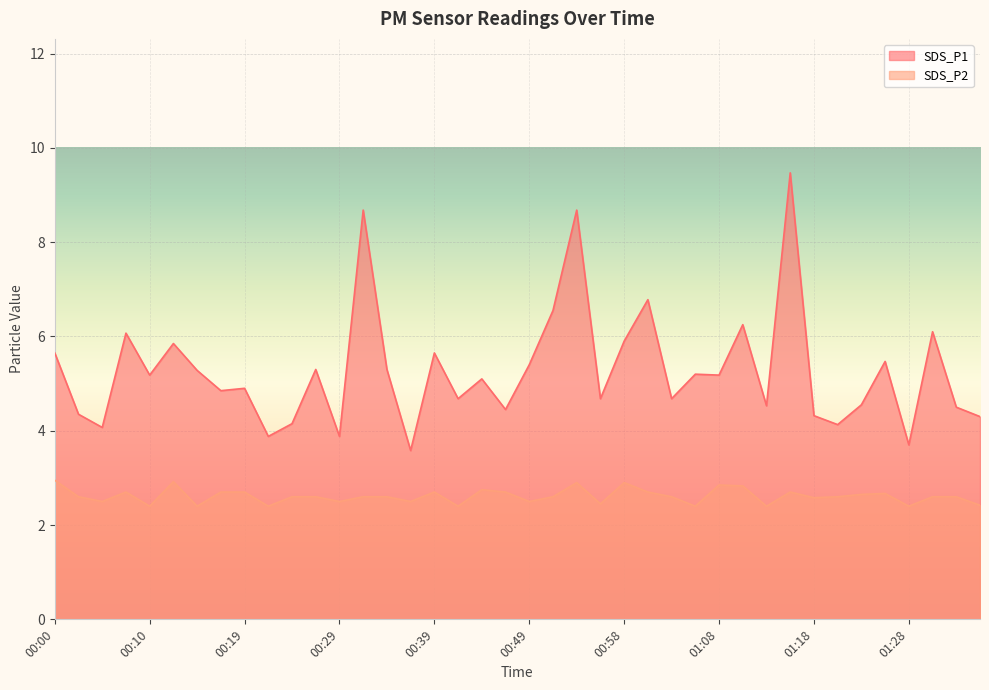

The value of SDS_P2 at 00:36 is 0.8. True or false?

False